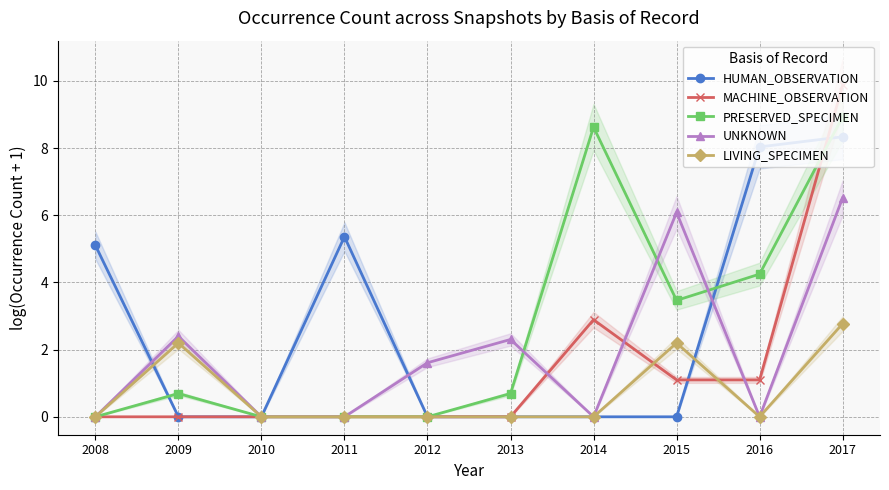

True or false: LIVING_SPECIMEN and UNKNOWN intersect in this chart.

False